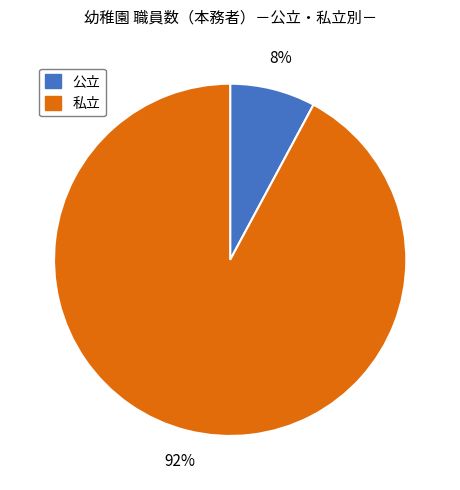

How many segments does this pie chart have?

2